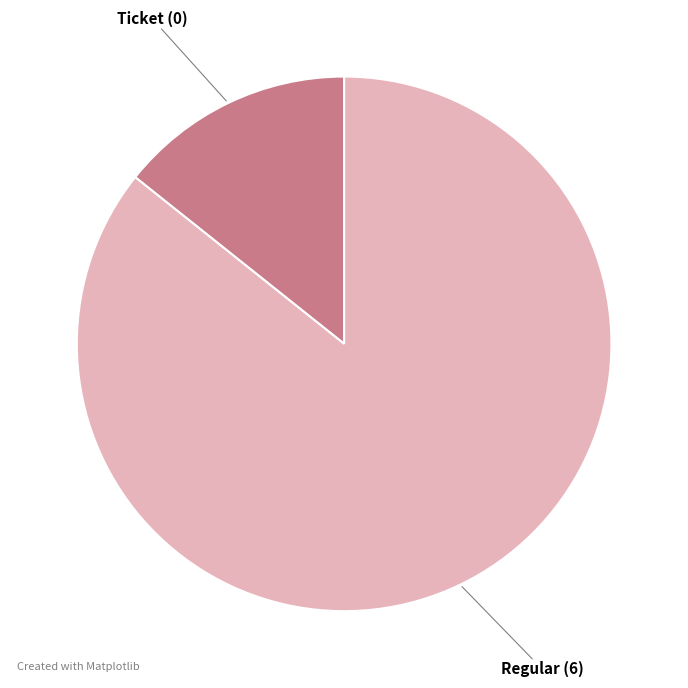

Rank the categories by value from lowest to highest.

Ticket, Regular